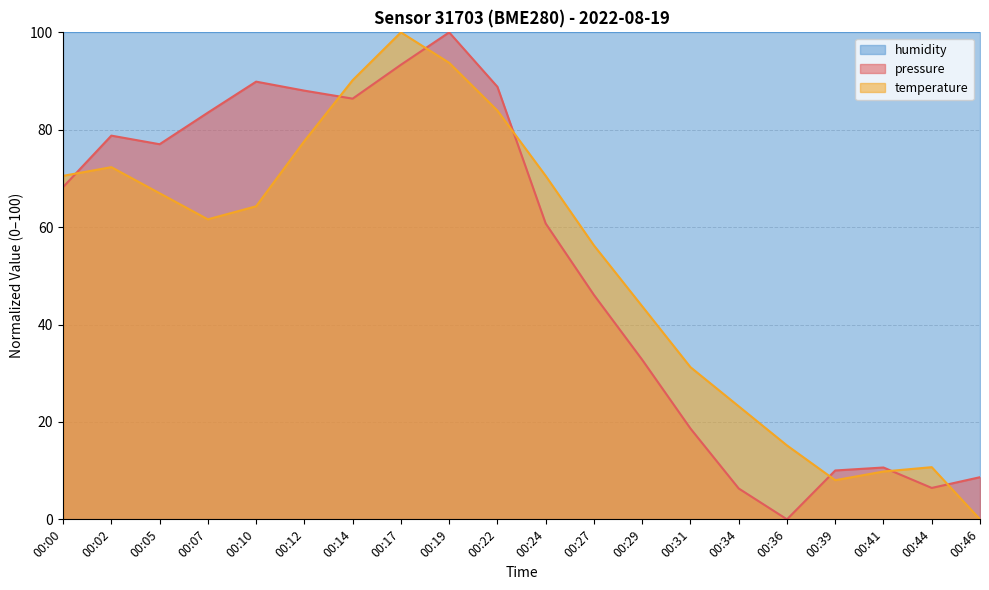

Count the number of categories in the chart.

20